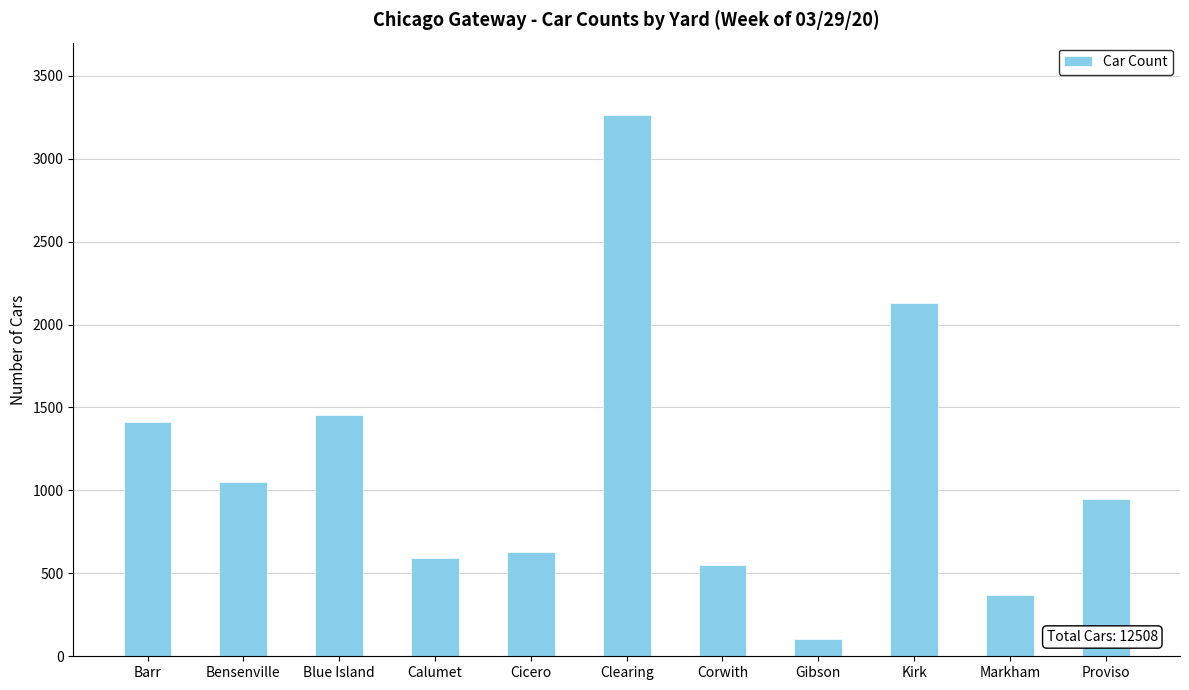

Reading right to left, transcribe all the data shown in this chart.

Proviso=946	Markham=368	Kirk=2131	Gibson=106	Corwith=550	Clearing=3263	Cicero=630	Calumet=595	Blue Island=1454	Bensenville=1050	Barr=1415